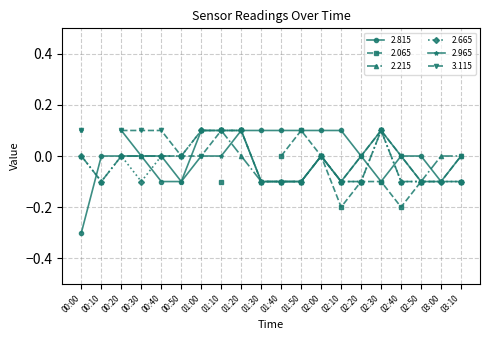

Where is the first local minimum for 2.665?

00:10